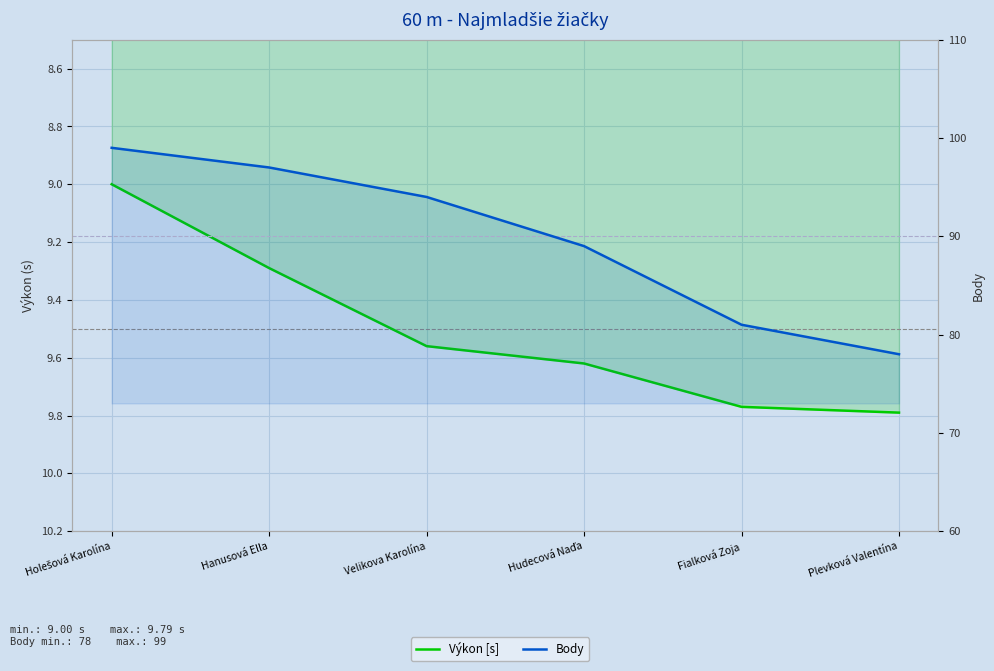

How many data points does each series have?

6